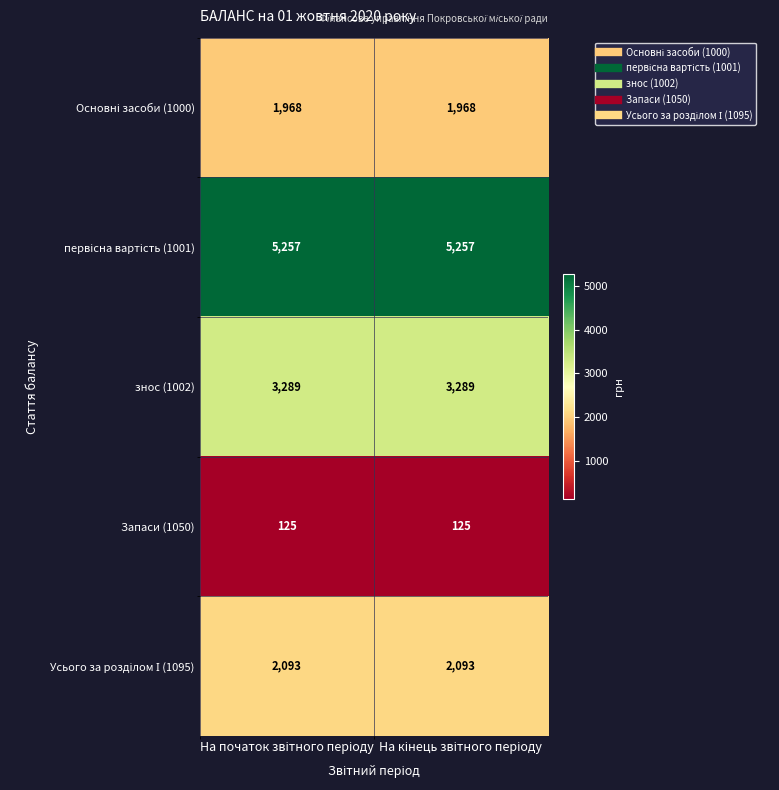

What is the maximum value shown in the chart?

5257